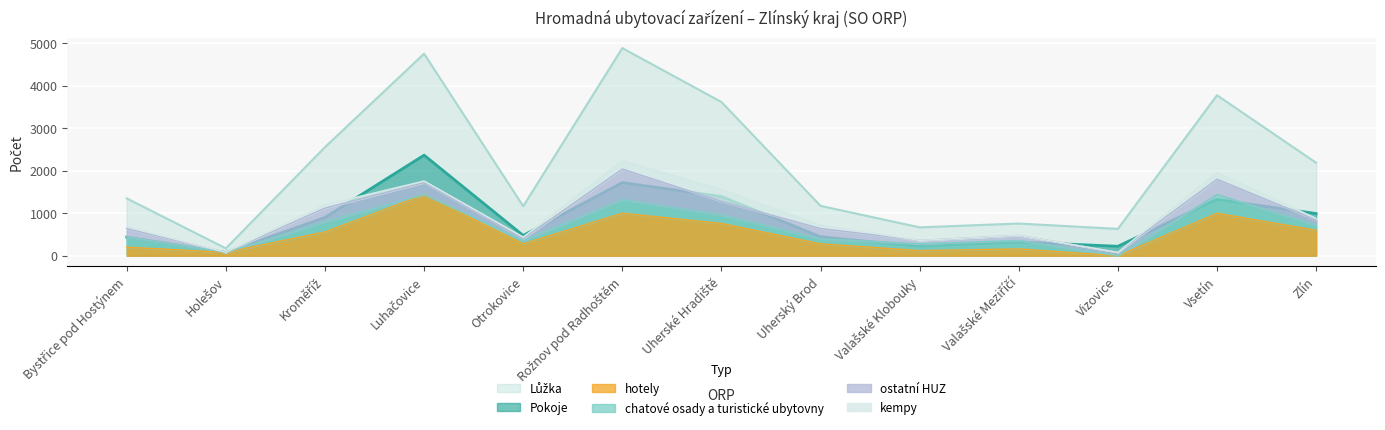

True or false: hotely has a value of 113 at Otrokovice.

False